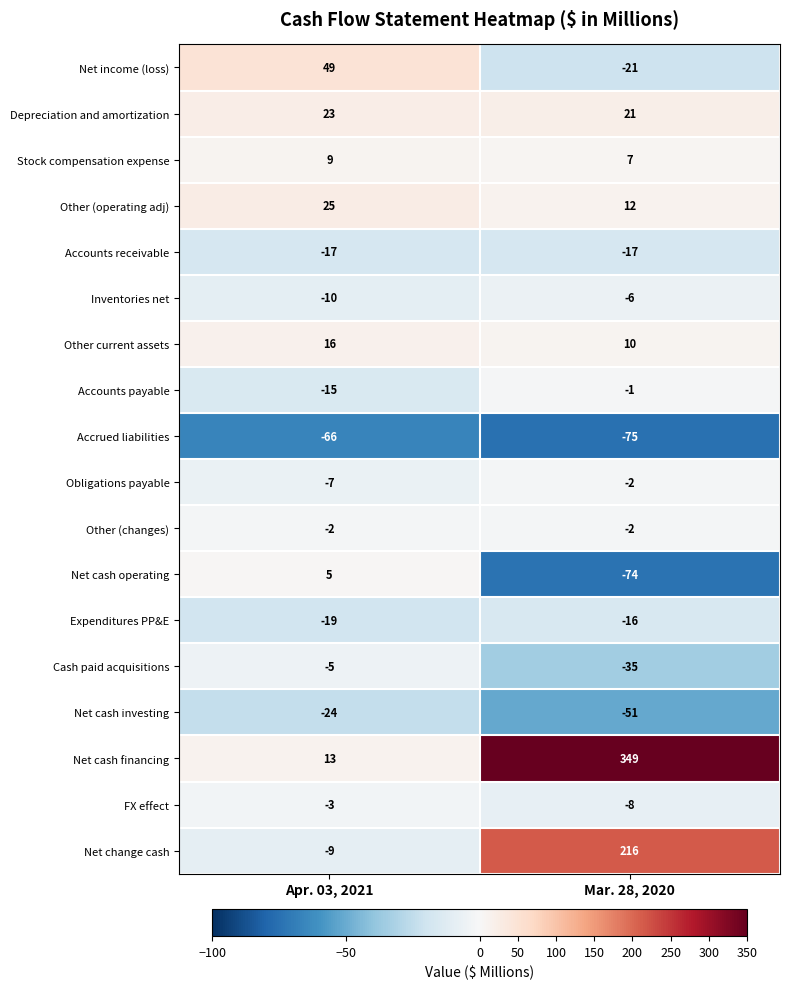

Which label corresponds to the largest value in the chart?

Mar. 28, 2020